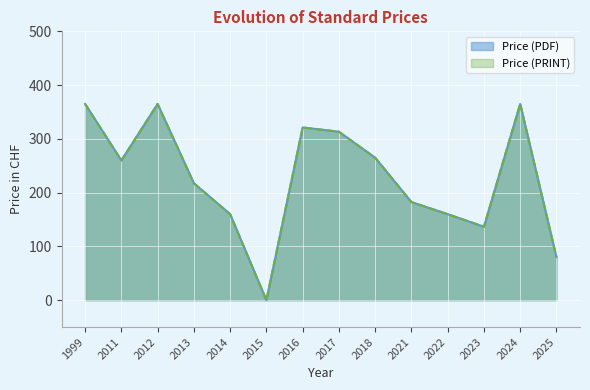

How many lines are shown in the chart?

2